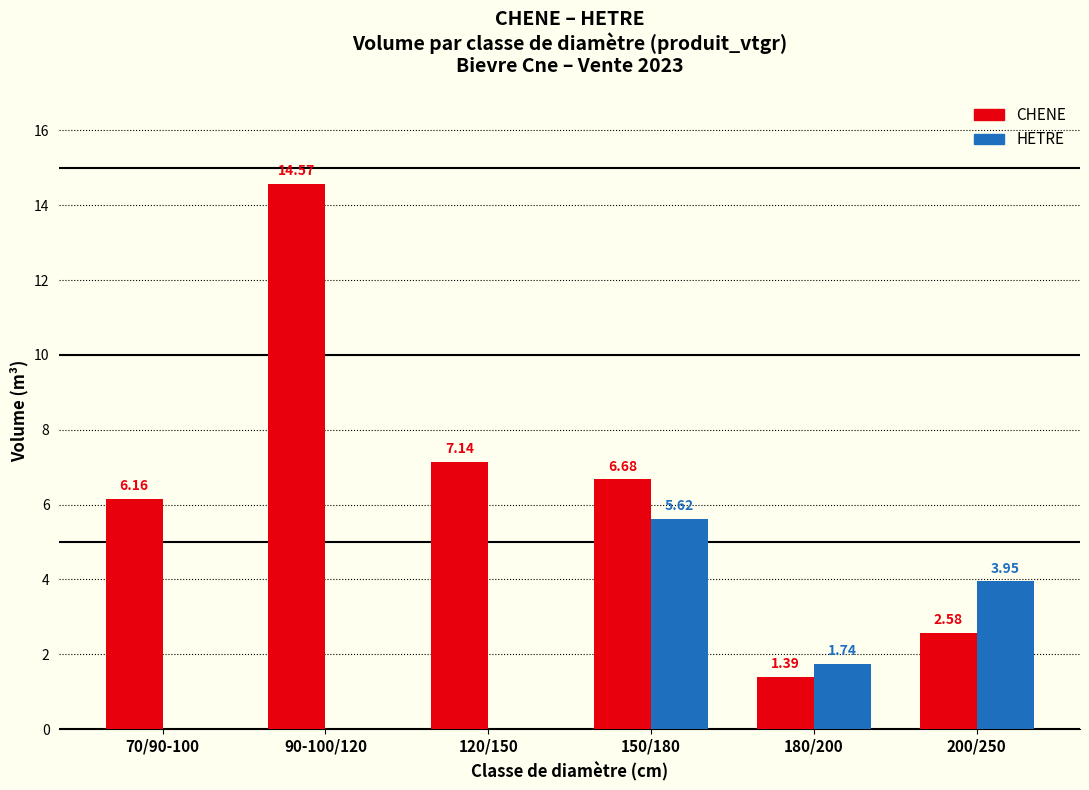

Which series changed the most between 90-100/120 and 120/150?

CHENE